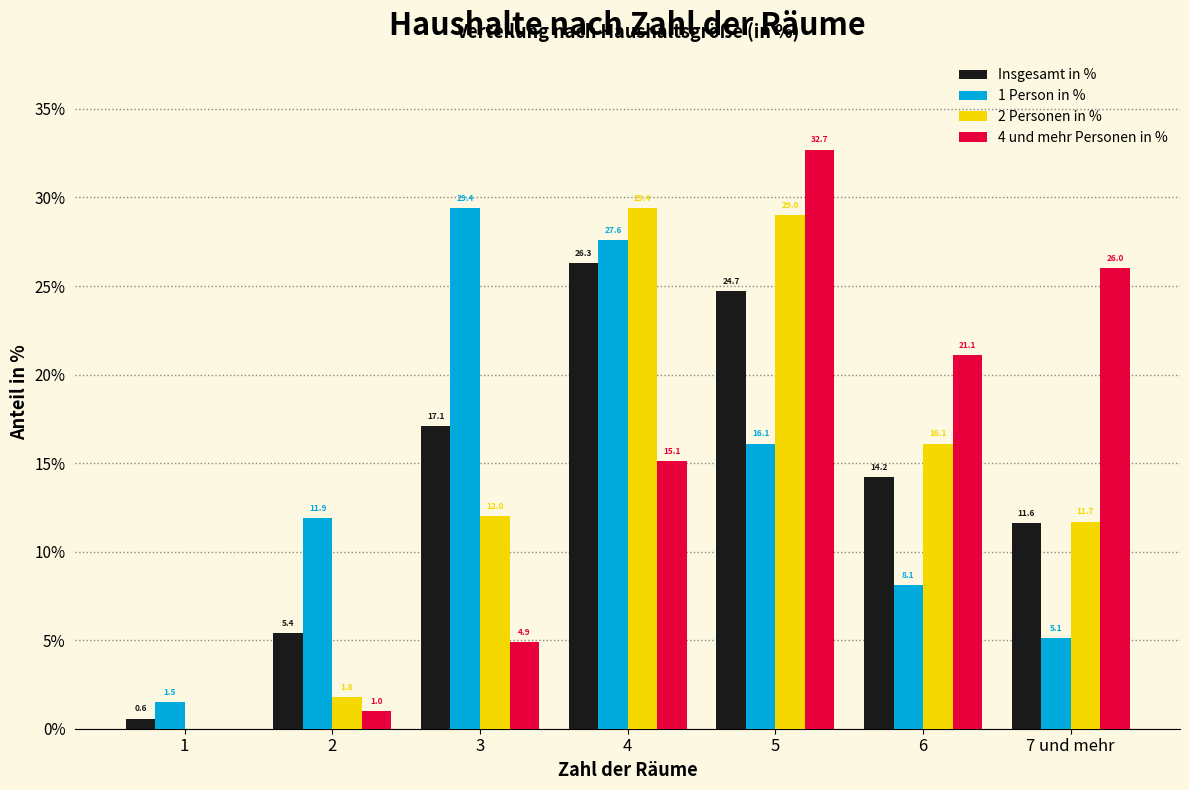

Reading left to right, transcribe all the data shown in this chart.

Insgesamt in %: 1=0.6	2=5.4	3=17.1	4=26.3	5=24.7	6=14.2	7 und mehr=11.6
1 Person in %: 1=1.5	2=11.9	3=29.4	4=27.6	5=16.1	6=8.1	7 und mehr=5.1
2 Personen in %: 1=0.0	2=1.8	3=12.0	4=29.4	5=29.0	6=16.1	7 und mehr=11.7
4 und mehr Personen in %: 1=0.0	2=1.0	3=4.9	4=15.1	5=32.7	6=21.1	7 und mehr=26.0